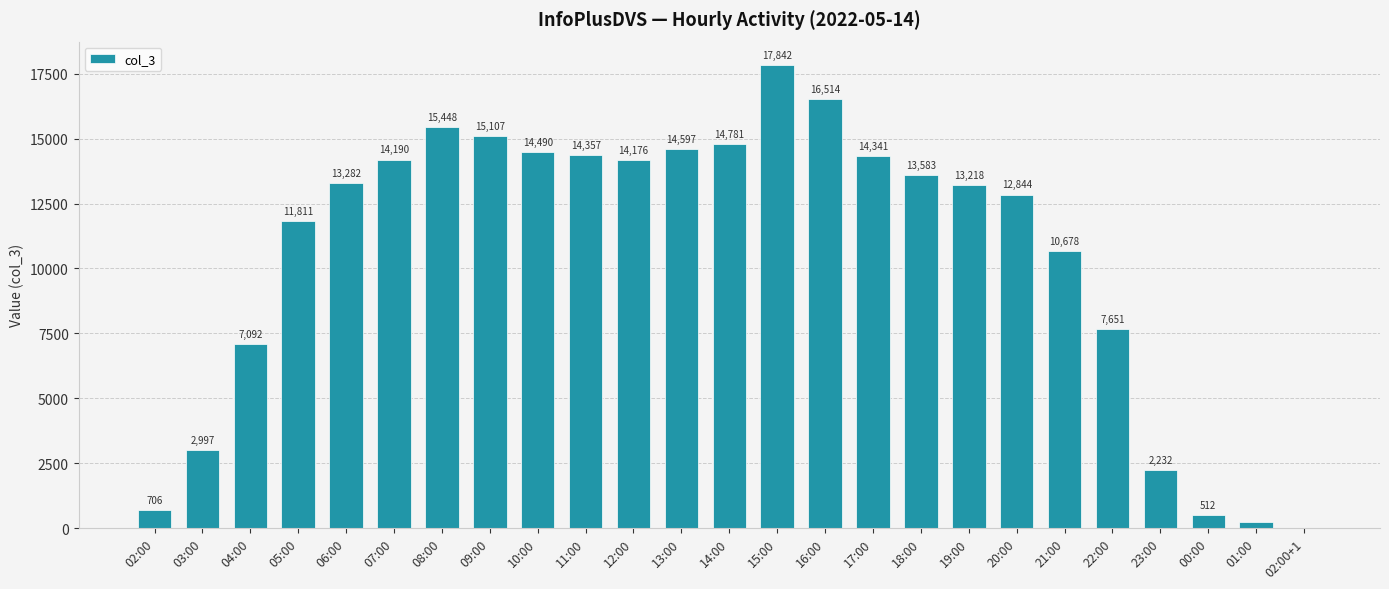

What is the greatest value displayed?

17842